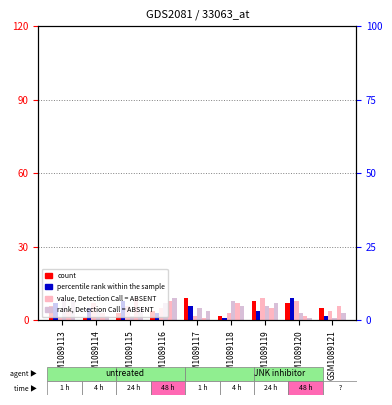

List the labels in order of col_4 value, largest first.

GSM1089117, GSM1089119, GSM1089120, GSM1089113, GSM1089121, GSM1089116, GSM1089115, GSM1089118, GSM1089114